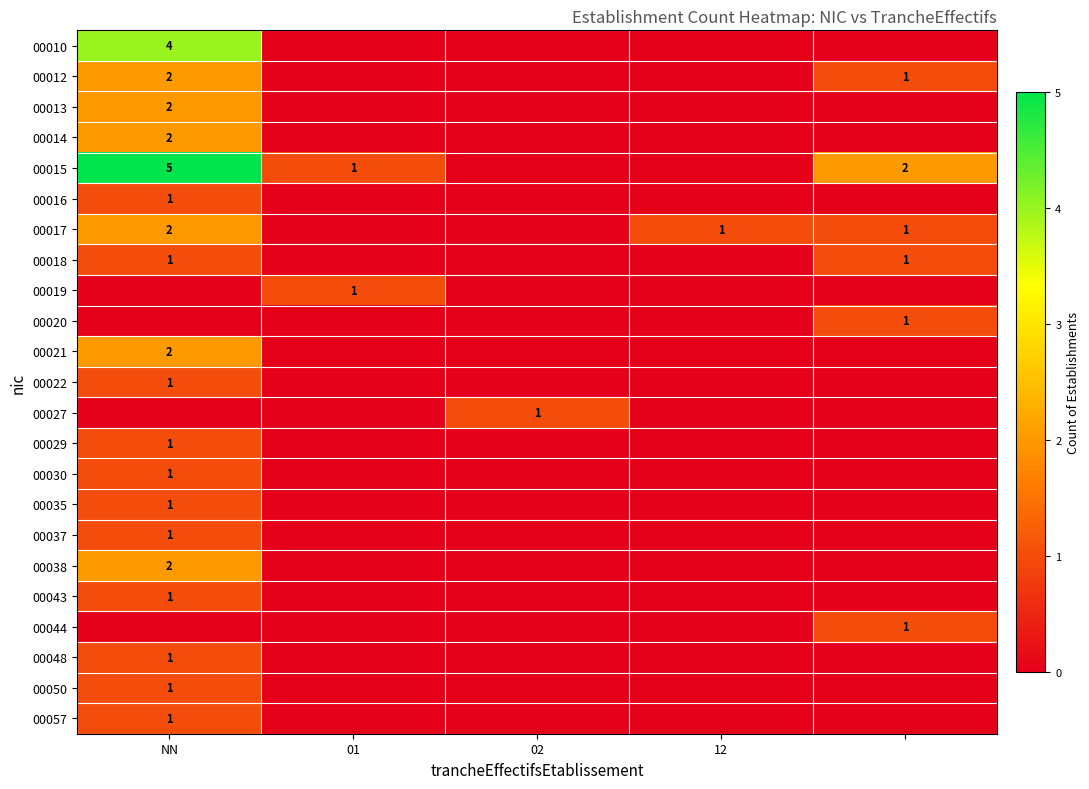

Which category has the lowest value in the 00019 series?

NN